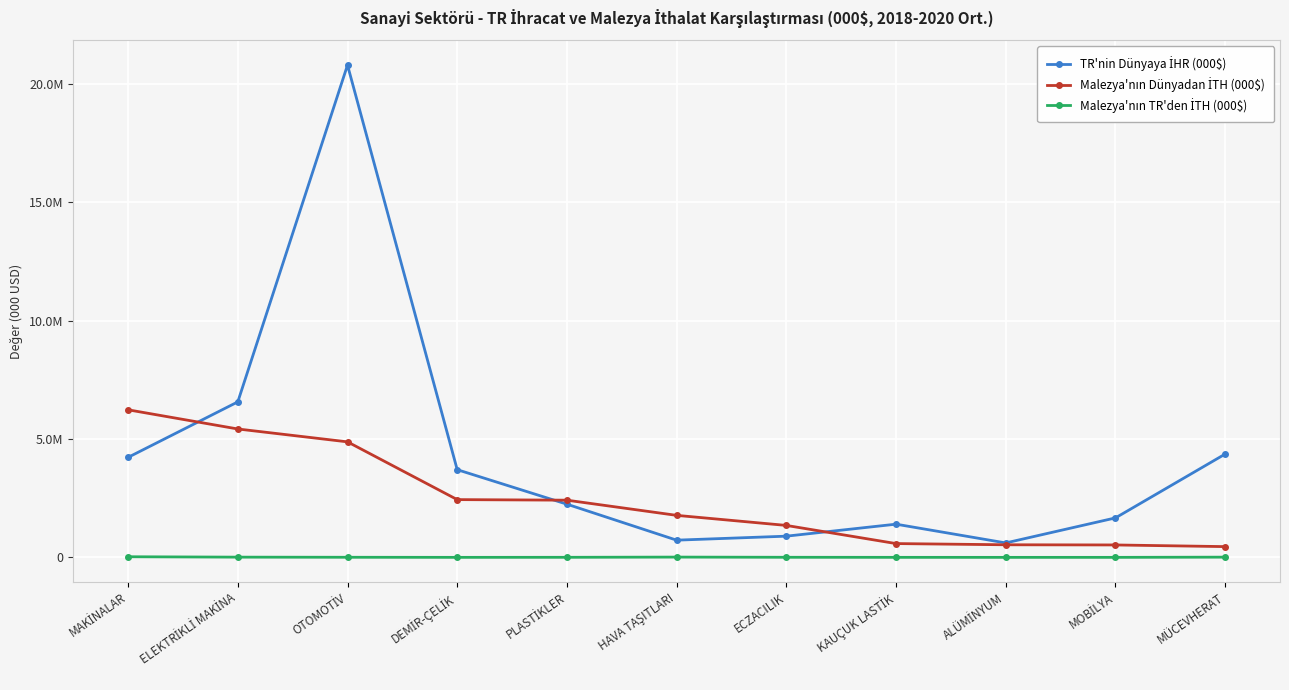

Where does the Malezya'nın Dünyadan İTH (000$) series first go above 1775110?

MAKİNALAR